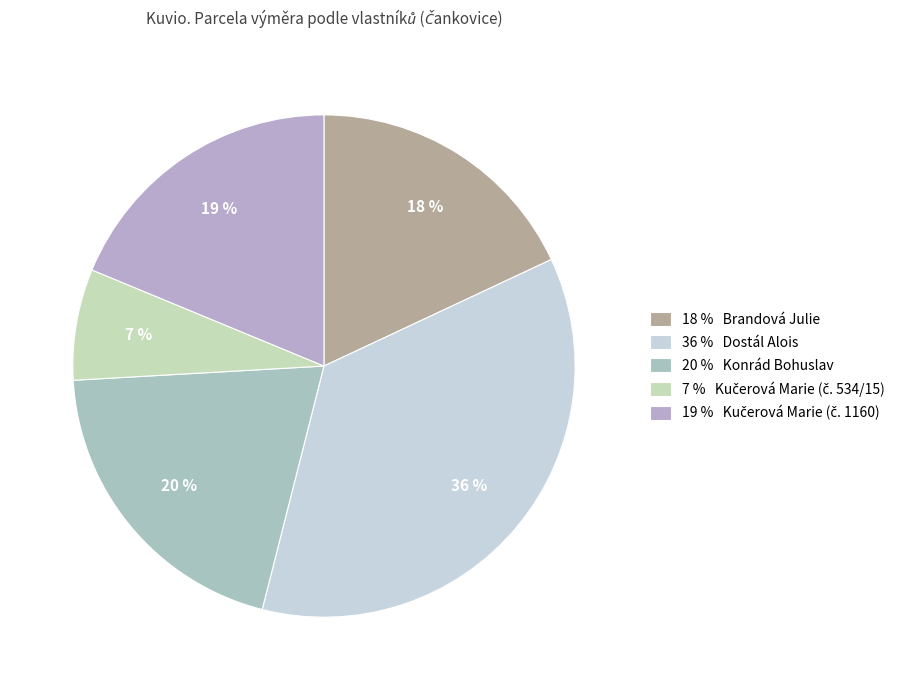

How many slices are in this pie chart?

5